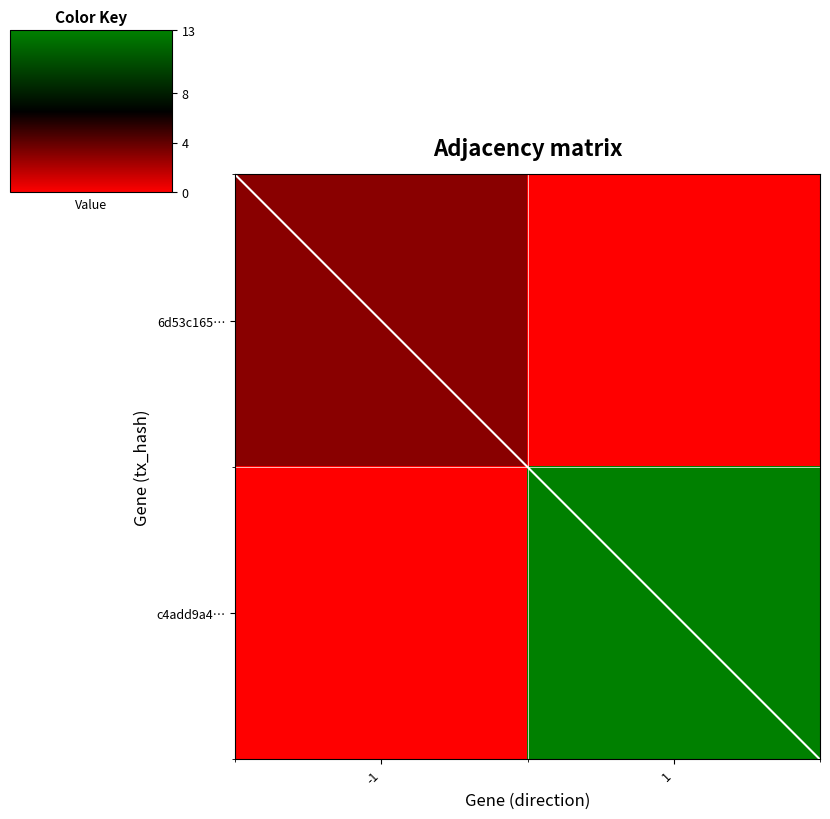

Which series has the largest range (max minus min)?

c4add9a4…